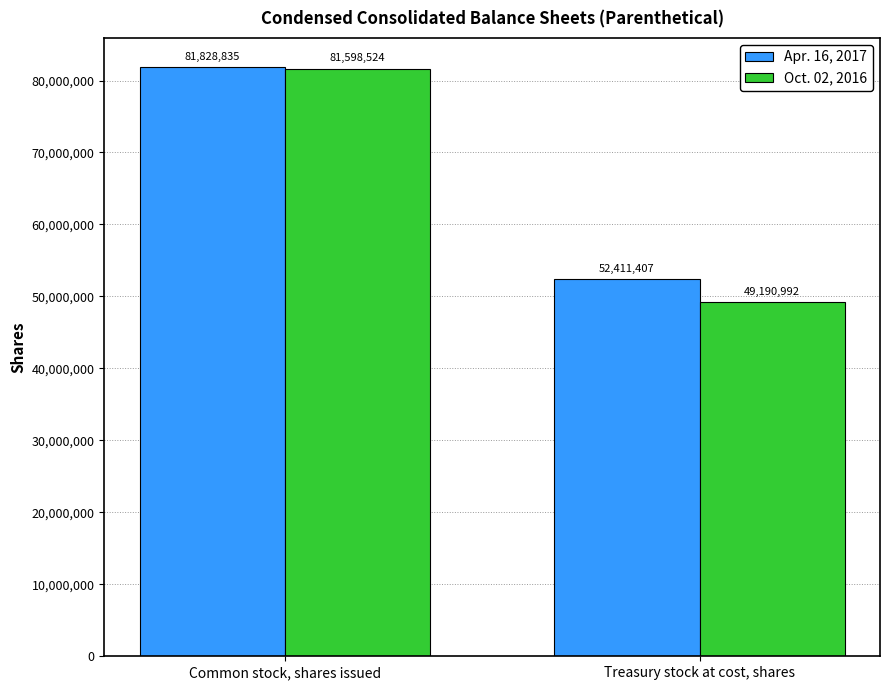

Are the bars grouped side by side (vs. stacked)?

Yes